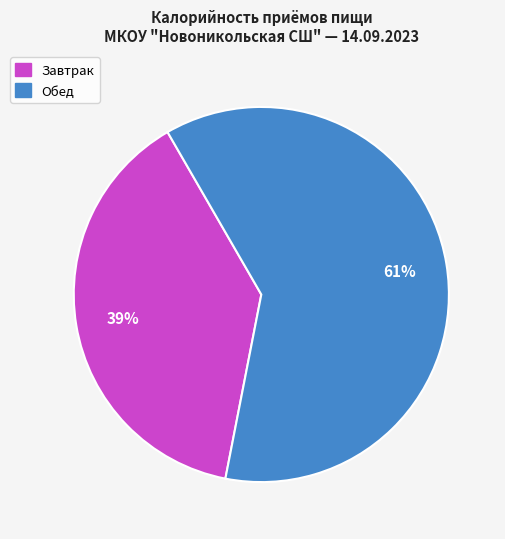

Count the number of slices in the pie.

2